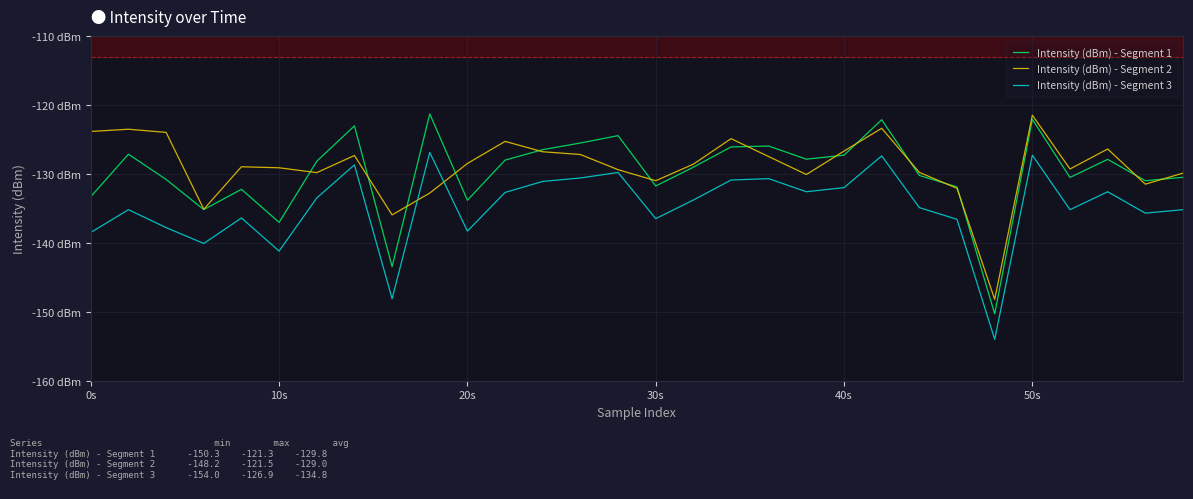

At which category is the sum across all series the highest?

50s